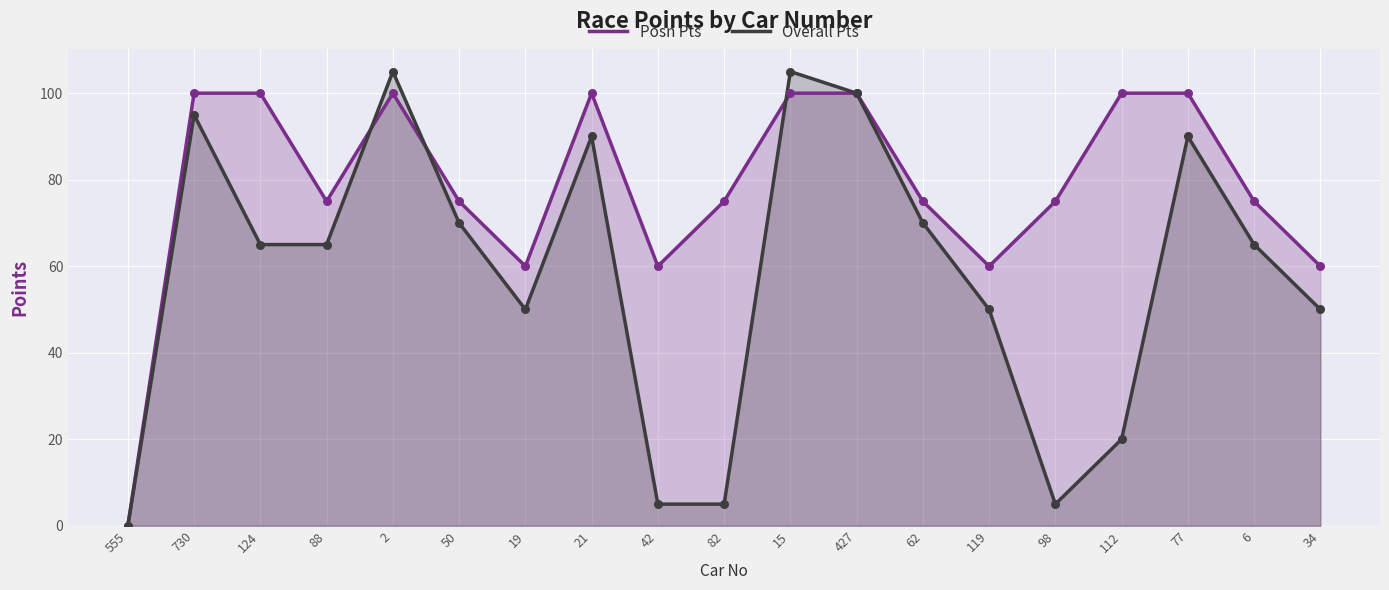

What is the total value across all series at 82?

80